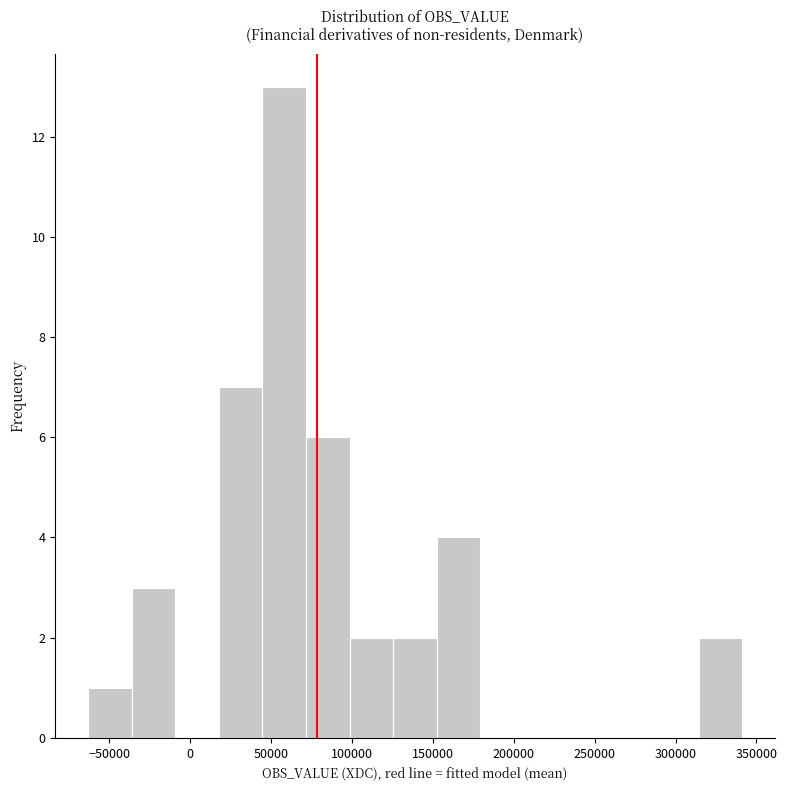

Reading left to right, list every bar in this chart as the range it spans on the x-axis followed by its height. Neither the bar edges nor the heights are printed on the chart, so give them approximately, as read against the axes.

-65000 to -35000: 1
-35000 to -10000: 3
-10000 to 20000: 0
20000 to 45000: 7
45000 to 70000: 13
70000 to 100000: 6
100000 to 125000: 2
125000 to 150000: 2
150000 to 180000: 4
180000 to 205000: 0
205000 to 235000: 0
235000 to 260000: 0
260000 to 285000: 0
285000 to 315000: 0
315000 to 340000: 2